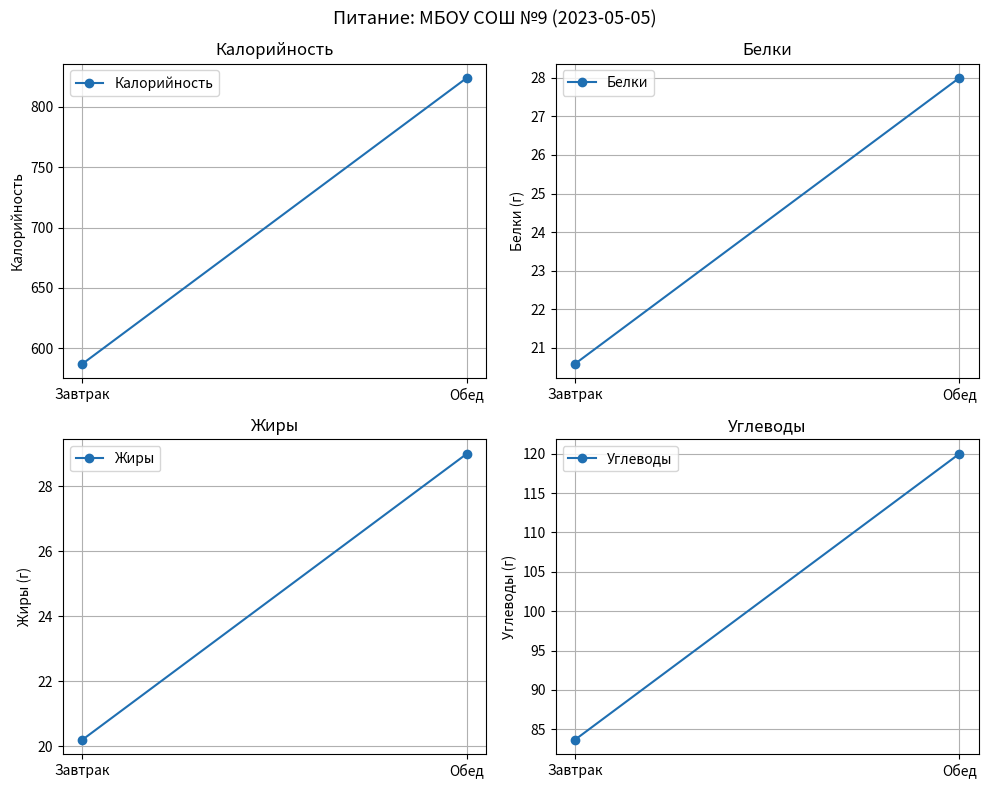

What is the maximum value shown in the chart?

824.0